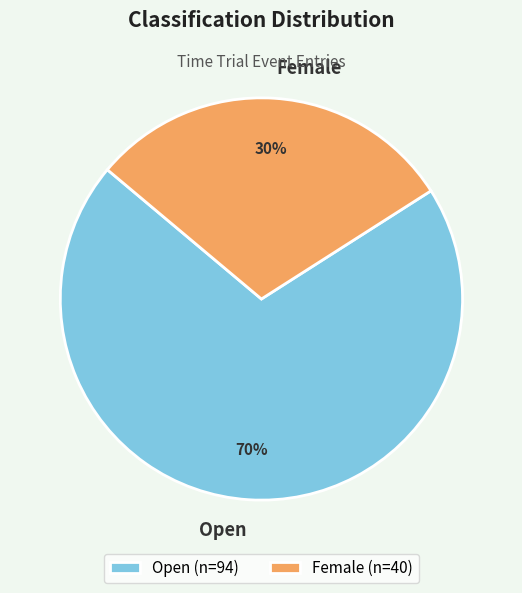

Which has a higher value, Female or Open?

Open